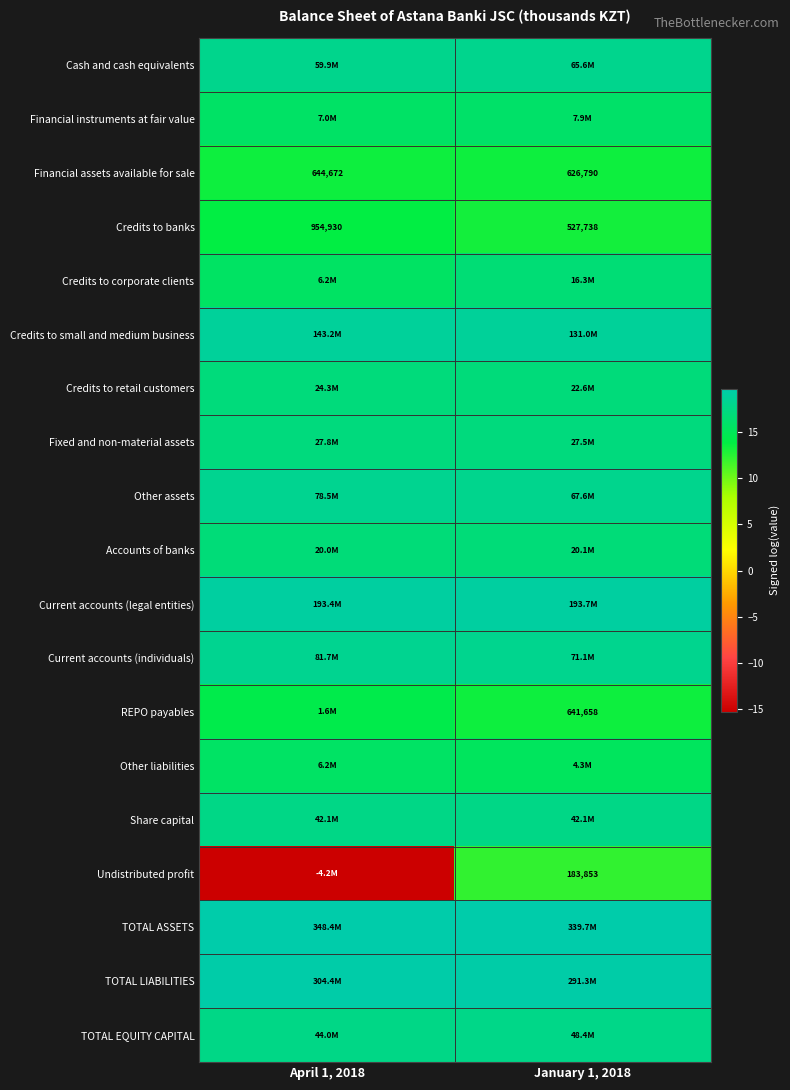

True or false: Fixed and non-material assets has a value of 4.1 at April 1, 2018.

False